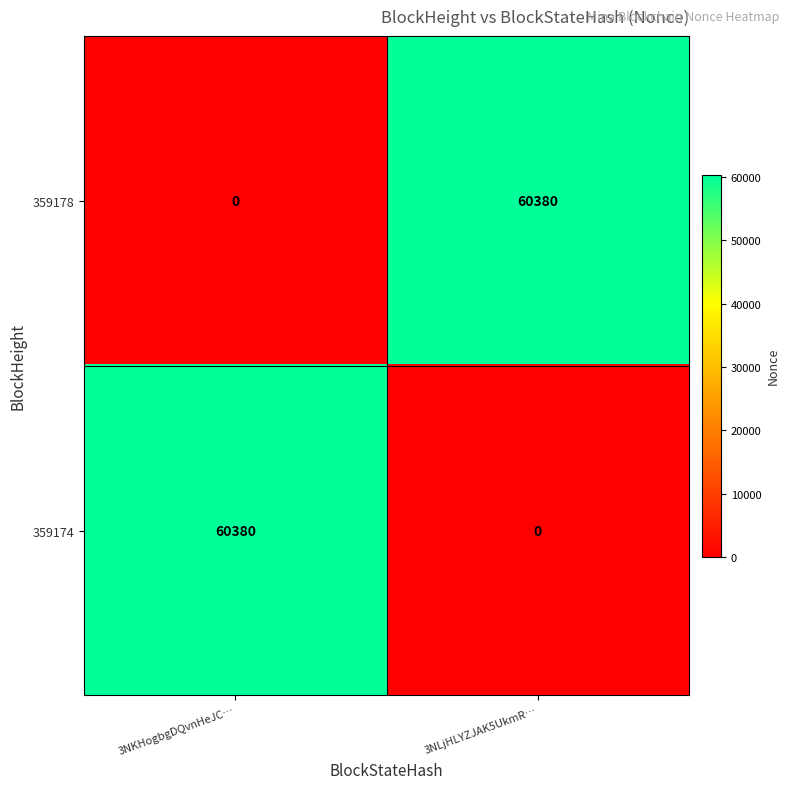

What is the spread (max minus min) of values at 3NKHogbgDQvnHeJC…?

60380